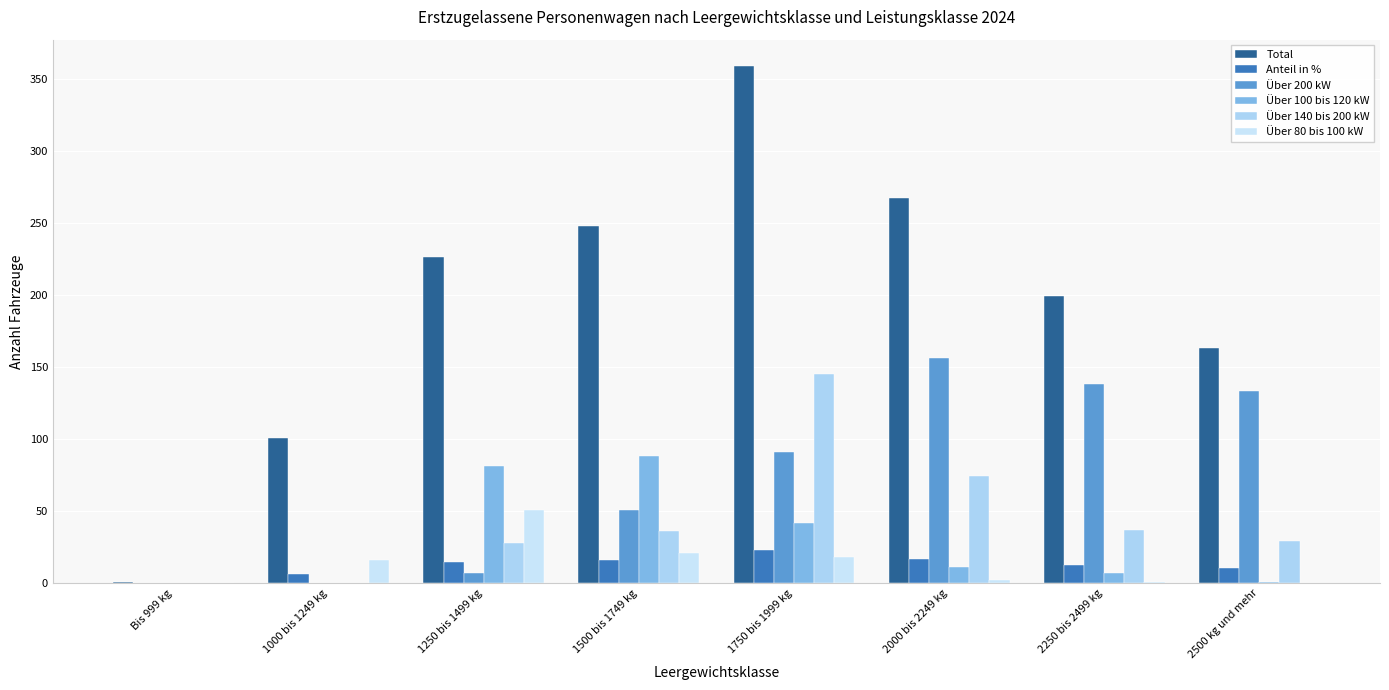

What is the difference between the Anteil in % values at 1000 bis 1249 kg and 2500 kg und mehr?

3.9